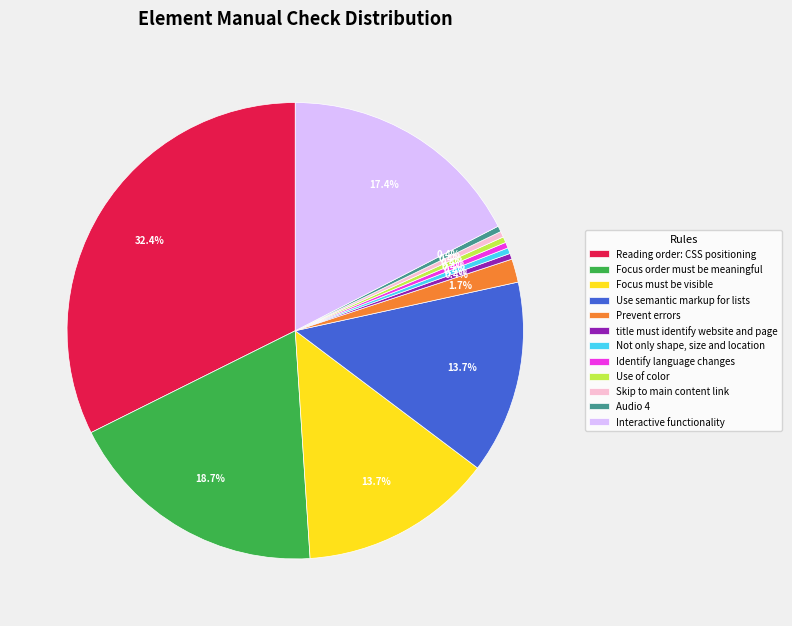

What is the largest slice in the pie chart?

Reading order: CSS positioning